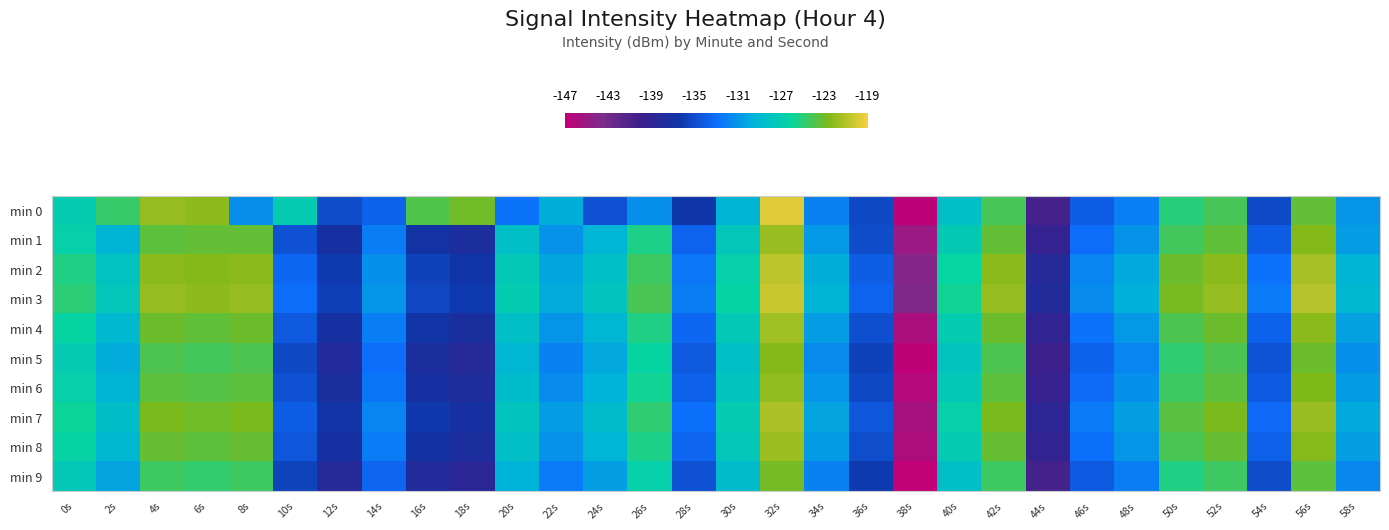

Reading right to left, what are all the values shown in this chart?

min 0: 58s=-131.1	56s=-123.3	54s=-135.2	52s=-124.2	50s=-125.1	48s=-132.1	46s=-134.0	44s=-140.6	42s=-124.2	40s=-128.3	38s=-146.7	36s=-135.3	34s=-132.0	32s=-119.7	30s=-129.4	28s=-136.3	26s=-131.3	24s=-134.7	22s=-129.8	20s=-132.7	18s=-123.0	16s=-123.9	14s=-133.7	12s=-135.0	10s=-127.2	8s=-131.5	6s=-122.1	4s=-121.9	2s=-124.7	0s=-127.0
min 1: 58s=-130.6	56s=-122.5	54s=-134.1	52s=-123.4	50s=-124.3	48s=-131.2	46s=-133.0	44s=-139.4	42s=-123.3	40s=-127.2	38s=-145.1	36s=-135.0	34s=-130.9	32s=-121.8	30s=-127.7	28s=-133.6	26s=-125.4	24s=-129.3	22s=-131.2	20s=-128.4	18s=-137.5	16s=-136.7	14s=-132.2	12s=-137.1	10s=-134.7	8s=-123.4	6s=-123.3	4s=-123.5	2s=-129.5	0s=-126.7
min 2: 58s=-129.5	56s=-121.3	54s=-132.8	52s=-122.2	50s=-123.1	48s=-130.0	46s=-131.9	44s=-138.3	42s=-122.2	40s=-126.1	38s=-144.0	36s=-133.9	34s=-129.8	32s=-120.7	30s=-126.6	28s=-132.5	26s=-124.4	24s=-128.3	22s=-130.2	20s=-127.4	18s=-136.5	16s=-135.7	14s=-131.3	12s=-136.1	10s=-133.4	8s=-122.2	6s=-122.5	4s=-122.2	2s=-128.1	0s=-125.3
min 3: 58s=-129.2	56s=-121.0	54s=-132.4	52s=-121.8	50s=-122.8	48s=-129.7	46s=-131.6	44s=-137.9	42s=-121.8	40s=-125.8	38s=-143.7	36s=-133.6	34s=-129.4	32s=-120.3	30s=-126.2	28s=-132.2	26s=-124.0	24s=-128.0	22s=-129.8	20s=-127.0	18s=-136.2	16s=-135.3	14s=-130.9	12s=-135.8	10s=-133.1	8s=-121.8	6s=-122.2	4s=-121.8	2s=-127.8	0s=-125.0
min 4: 58s=-130.4	56s=-122.2	54s=-133.7	52s=-123.1	50s=-124.0	48s=-130.9	46s=-132.8	44s=-139.2	42s=-123.1	40s=-127.0	38s=-145.9	36s=-134.8	34s=-130.7	32s=-121.6	30s=-127.5	28s=-133.4	26s=-125.3	24s=-129.2	22s=-131.1	20s=-128.3	18s=-137.4	16s=-136.6	14s=-132.2	12s=-137.0	10s=-134.3	8s=-123.1	6s=-123.4	4s=-123.1	2s=-129.0	0s=-126.2
min 5: 58s=-131.3	56s=-123.1	54s=-134.6	52s=-124.0	50s=-124.9	48s=-131.8	46s=-133.7	44s=-140.1	42s=-124.0	40s=-127.9	38s=-146.8	36s=-135.7	34s=-131.6	32s=-122.5	30s=-128.4	28s=-134.3	26s=-126.2	24s=-130.1	22s=-132.0	20s=-129.2	18s=-138.3	16s=-137.5	14s=-133.1	12s=-137.9	10s=-135.2	8s=-124.0	6s=-124.3	4s=-124.0	2s=-129.9	0s=-127.1
min 6: 58s=-130.8	56s=-122.6	54s=-134.1	52s=-123.5	50s=-124.4	48s=-131.3	46s=-133.2	44s=-139.6	42s=-123.5	40s=-127.4	38s=-146.3	36s=-135.2	34s=-131.1	32s=-122.0	30s=-127.9	28s=-133.8	26s=-125.7	24s=-129.6	22s=-131.5	20s=-128.7	18s=-137.8	16s=-137.0	14s=-132.6	12s=-137.4	10s=-134.7	8s=-123.5	6s=-123.8	4s=-123.5	2s=-129.4	0s=-126.6
min 7: 58s=-130.0	56s=-121.8	54s=-133.3	52s=-122.7	50s=-123.6	48s=-130.5	46s=-132.4	44s=-138.8	42s=-122.7	40s=-126.6	38s=-145.5	36s=-134.4	34s=-130.3	32s=-121.2	30s=-127.1	28s=-133.0	26s=-124.9	24s=-128.8	22s=-130.7	20s=-127.9	18s=-137.0	16s=-136.2	14s=-131.8	12s=-136.6	10s=-133.9	8s=-122.7	6s=-123.0	4s=-122.7	2s=-128.6	0s=-125.8
min 8: 58s=-130.5	56s=-122.3	54s=-133.8	52s=-123.2	50s=-124.1	48s=-131.0	46s=-132.9	44s=-139.3	42s=-123.2	40s=-127.1	38s=-146.0	36s=-134.9	34s=-130.8	32s=-121.7	30s=-127.6	28s=-133.5	26s=-125.4	24s=-129.3	22s=-131.2	20s=-128.4	18s=-137.5	16s=-136.7	14s=-132.3	12s=-137.1	10s=-134.4	8s=-123.2	6s=-123.5	4s=-123.2	2s=-129.1	0s=-126.3
min 9: 58s=-131.7	56s=-123.5	54s=-135.0	52s=-124.4	50s=-125.3	48s=-132.2	46s=-134.1	44s=-140.5	42s=-124.4	40s=-128.3	38s=-147.2	36s=-136.1	34s=-132.0	32s=-122.9	30s=-128.8	28s=-134.7	26s=-126.6	24s=-130.5	22s=-132.4	20s=-129.6	18s=-138.7	16s=-137.9	14s=-133.5	12s=-138.3	10s=-135.6	8s=-124.4	6s=-124.7	4s=-124.4	2s=-130.3	0s=-127.5